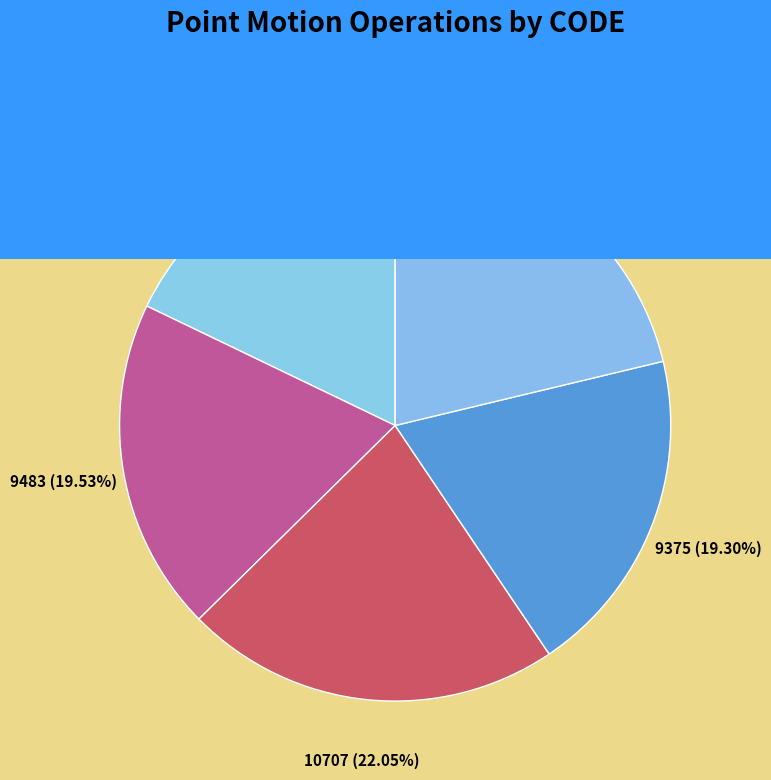

Does New Caledonia velocity model 2015 represent more than half of the total?

No